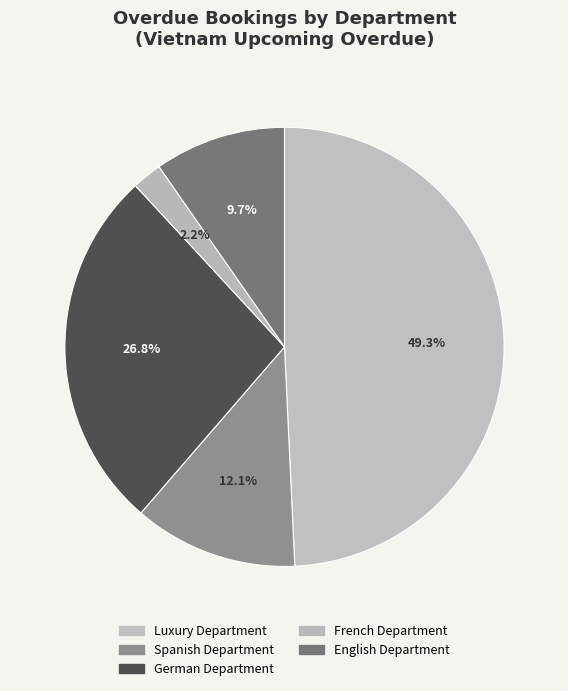

Which slice is the largest?

Luxury Department